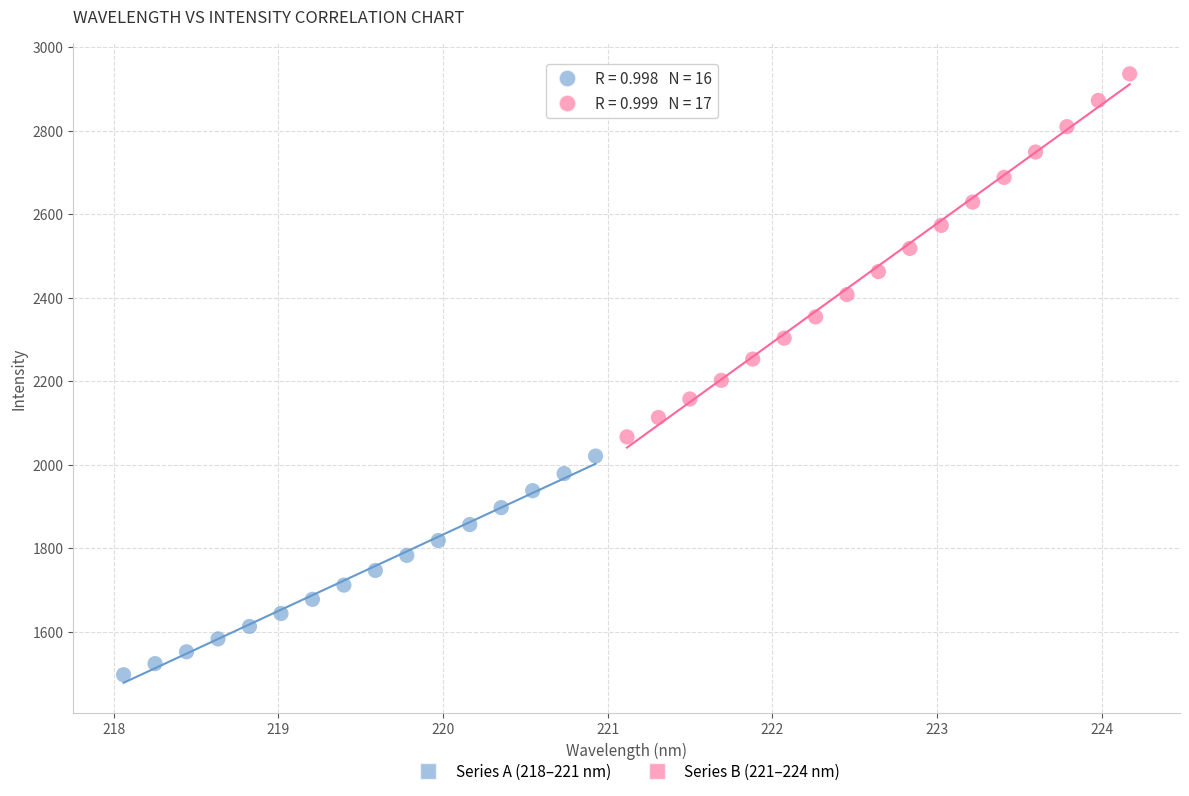

Which series has the widest spread of Y values?

Series B (221–224 nm)